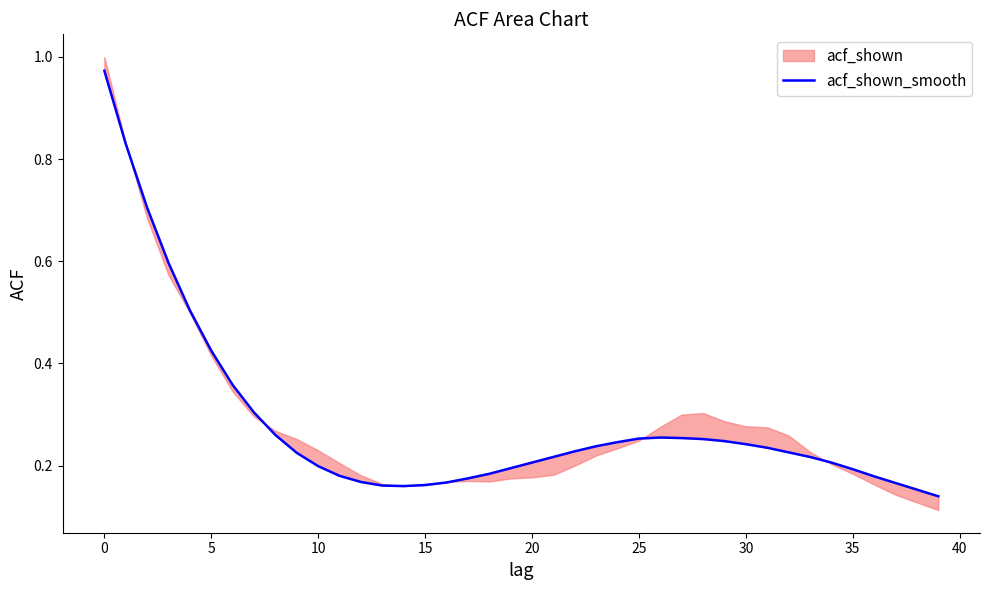

True or false: there are more than 2 points higher than both neighbors.

False